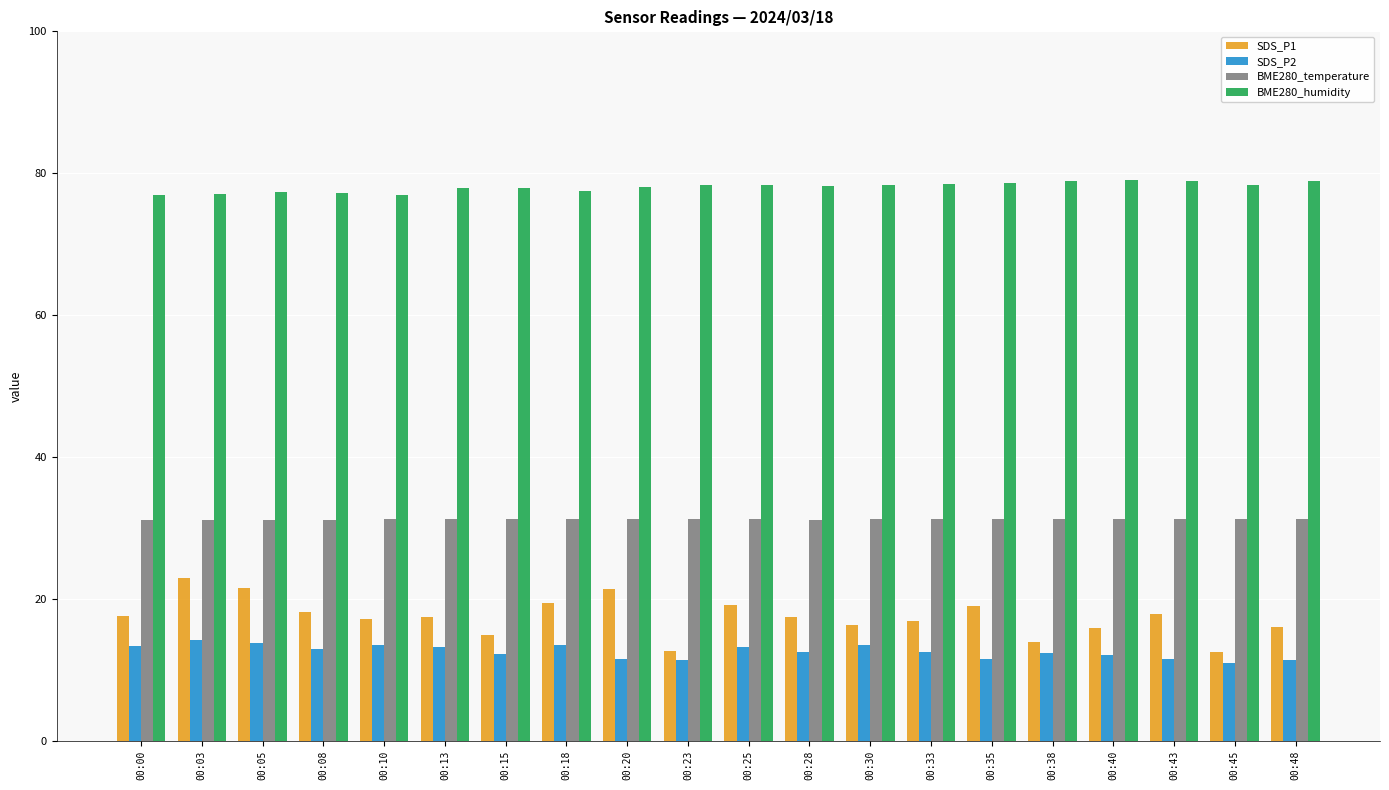

What is the difference between the second highest and minimum values in the SDS_P1 series?

9.0